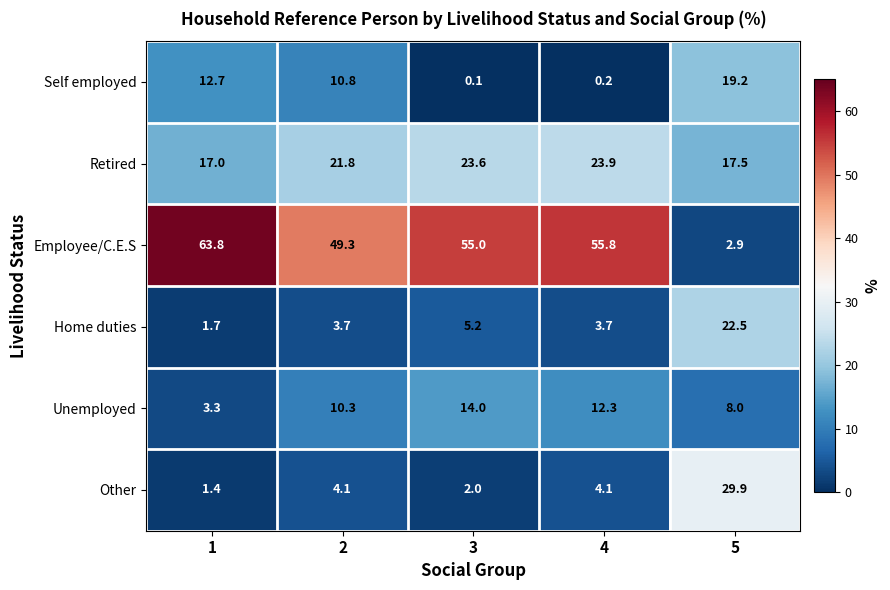

The value of Other at 2 is 4.1. True or false?

True